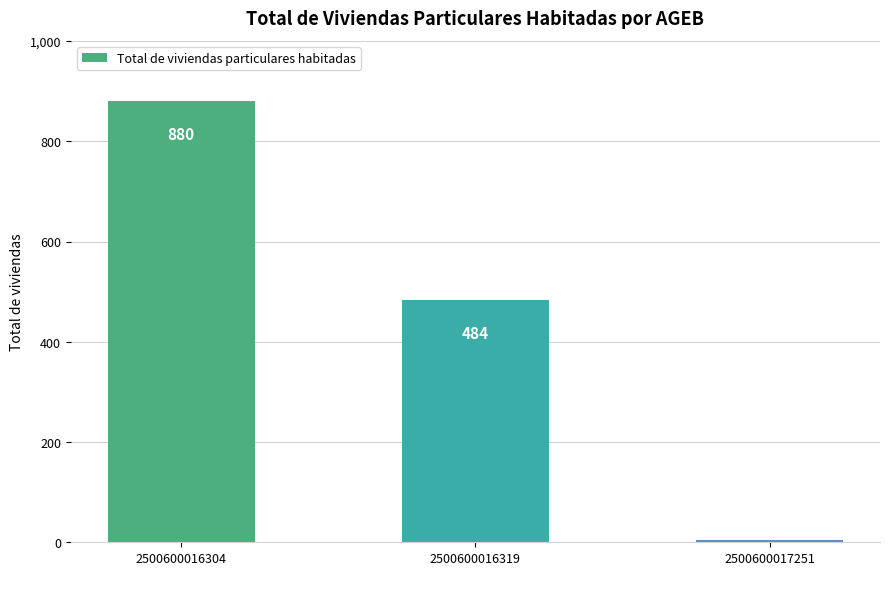

Rank the categories by value from highest to lowest.

2500600016304, 2500600016319, 2500600017251